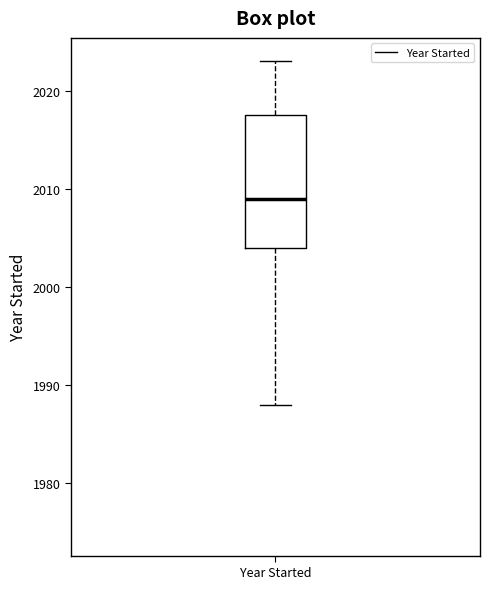

Where is the lower edge of the box for Year Started on the y-axis? The values are not printed on the chart, so give them approximately, as read against the axis.

2004